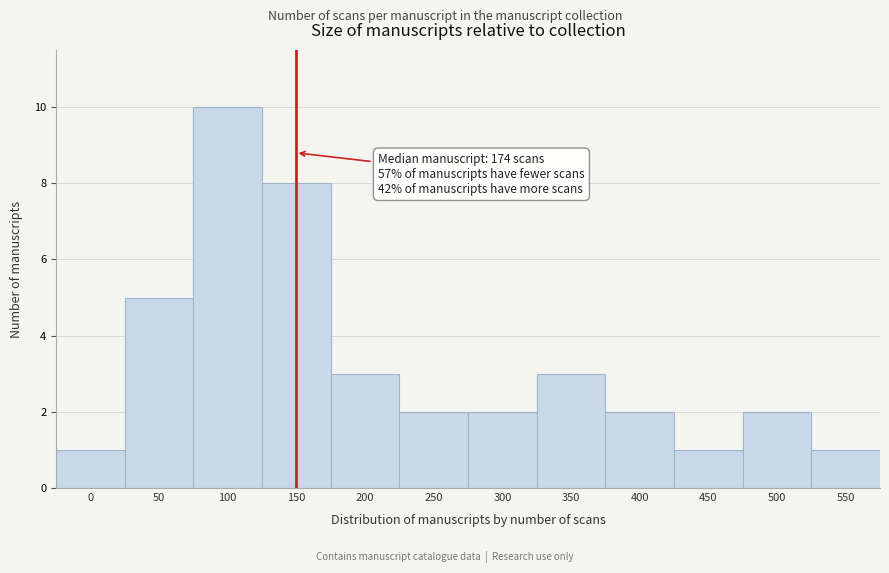

Reading right to left, transcribe all the data shown in this chart.

550=1	500=2	450=1	400=2	350=3	300=2	250=2	200=3	150=8	100=10	50=5	0=1